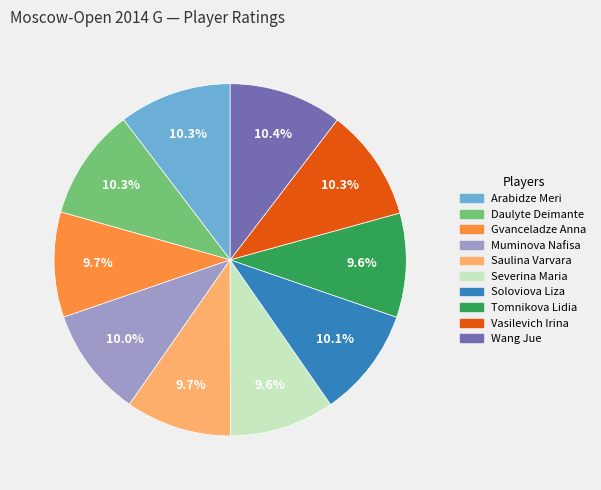

What percentage is the Severina Maria slice, to the nearest percent?

10%